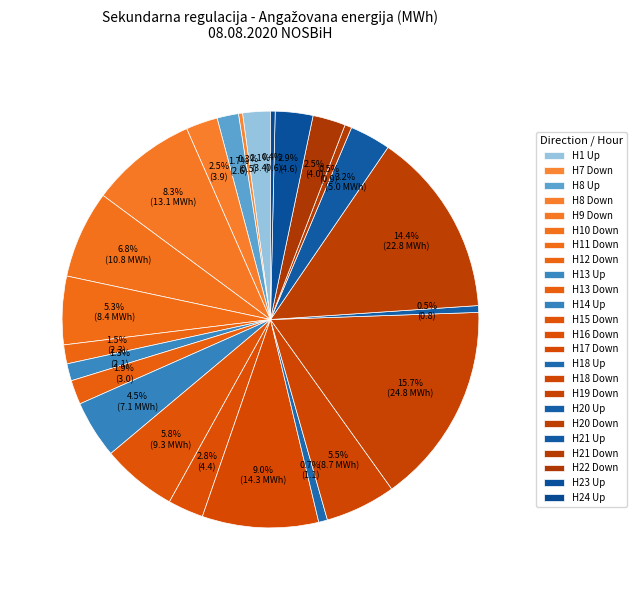

Count the number of slices in the pie.

24